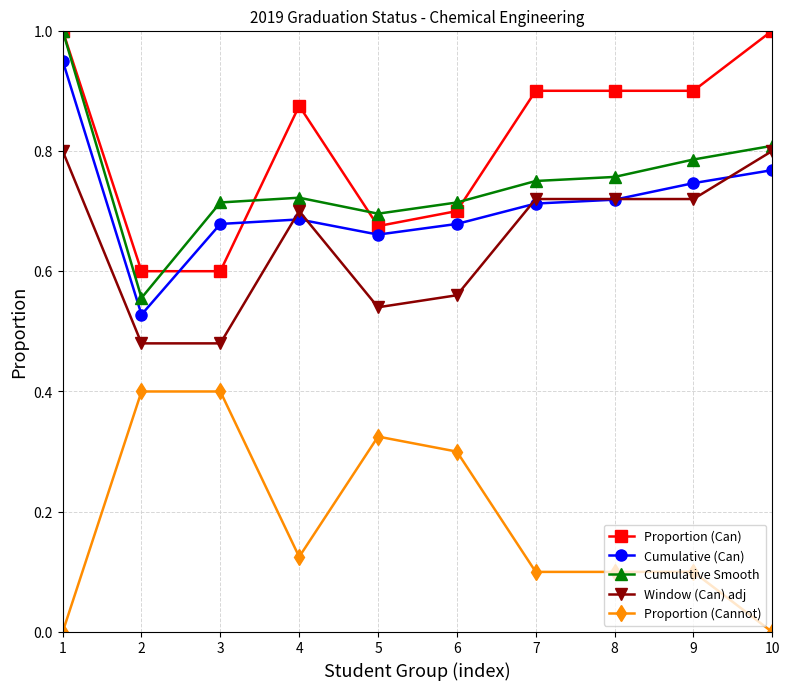

The Window (Can) adj series shows 0.3 at 4. True or false?

False